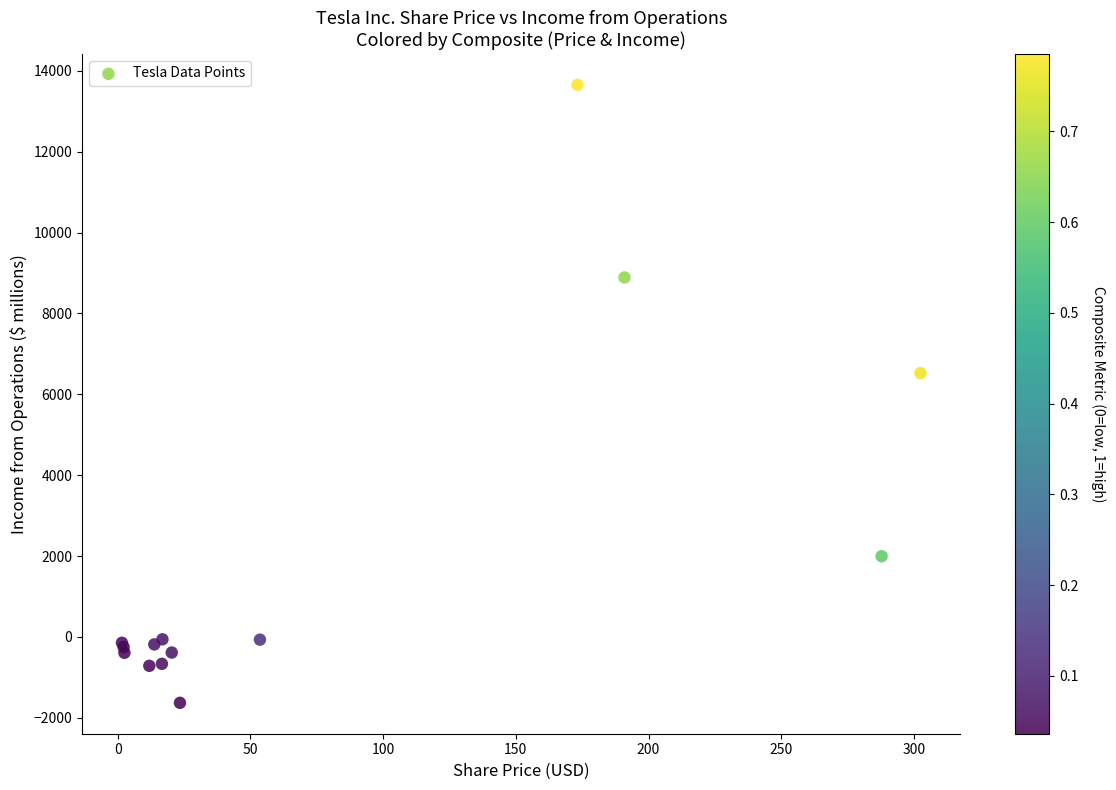

What Y value in the scatter plot is closest to 6012?

6523